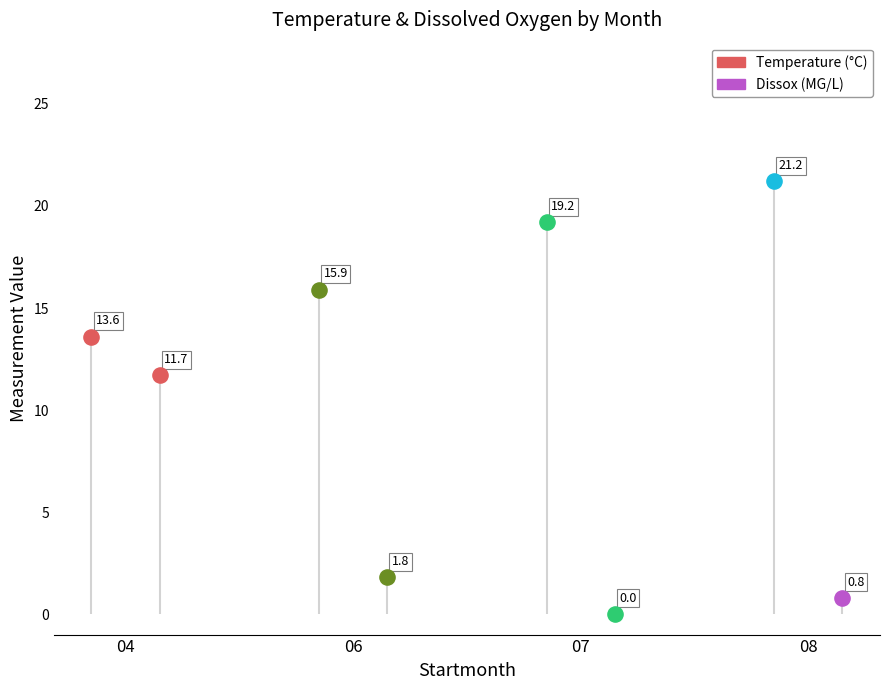

At how many categories does at least one series exceed 20?

1